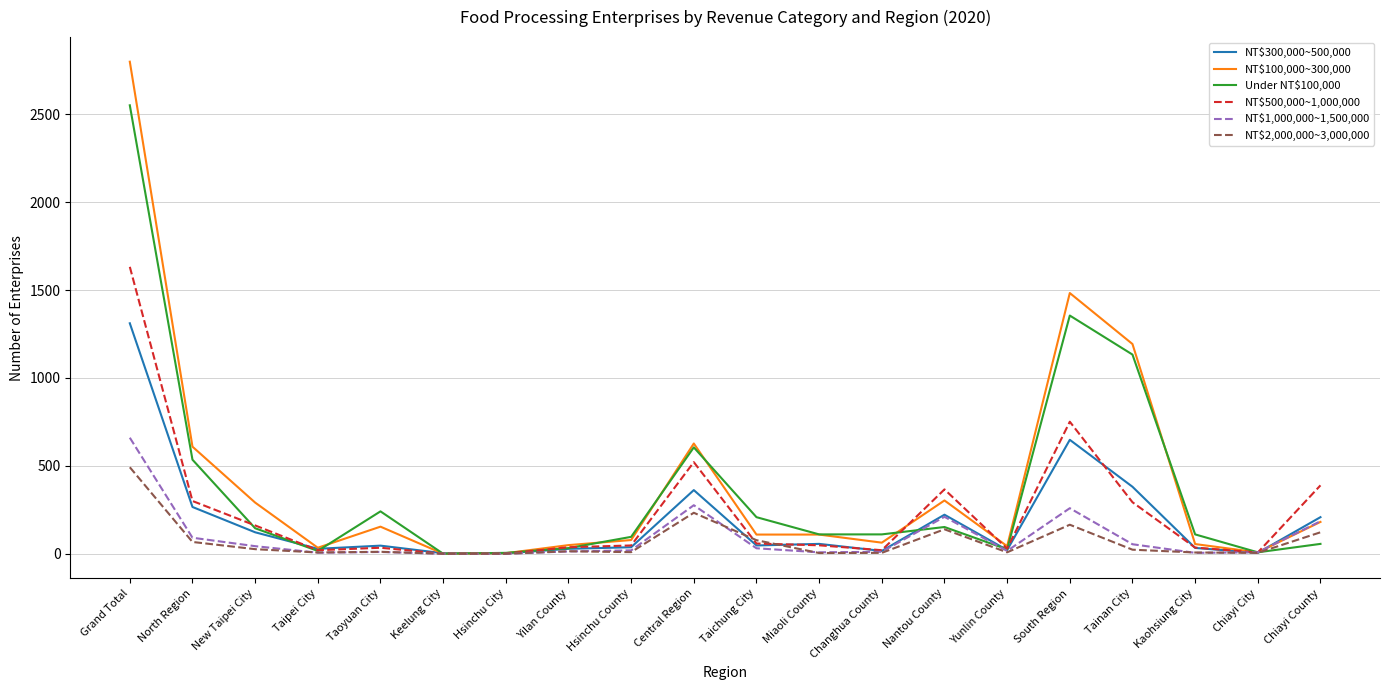

How many values in the NT$1,000,000~1,500,000 series are below 19?

10